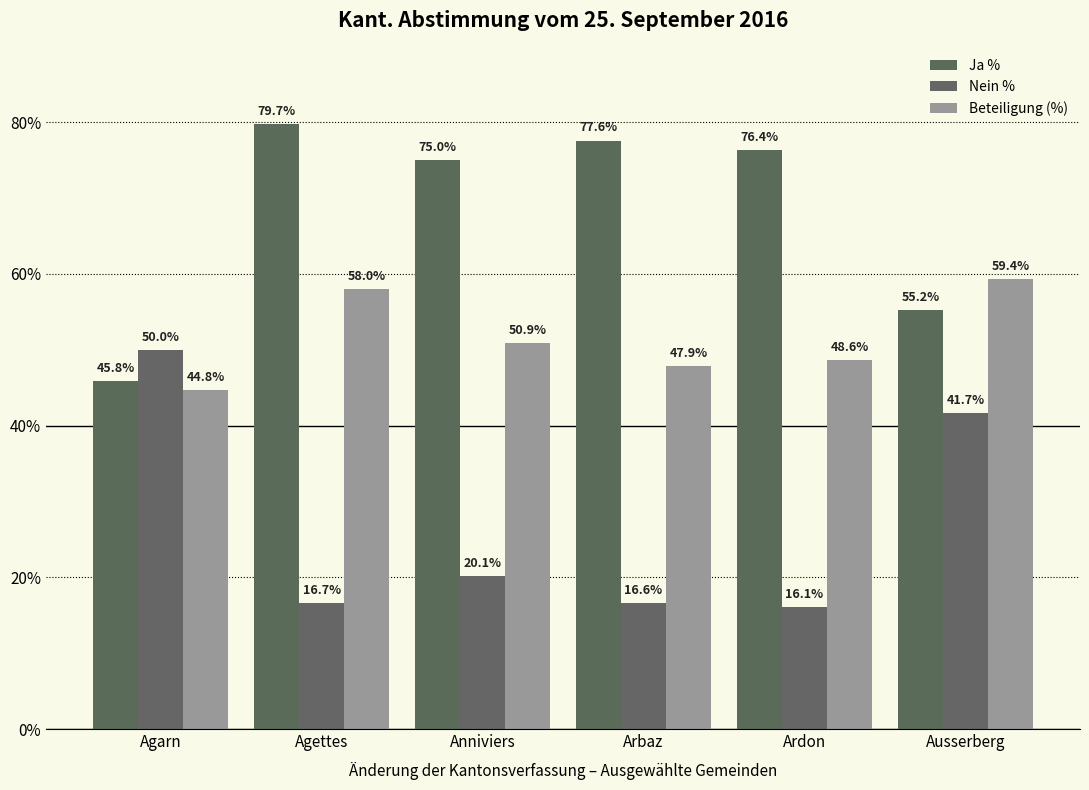

The Ja % series shows 31.8 at Ausserberg. True or false?

False